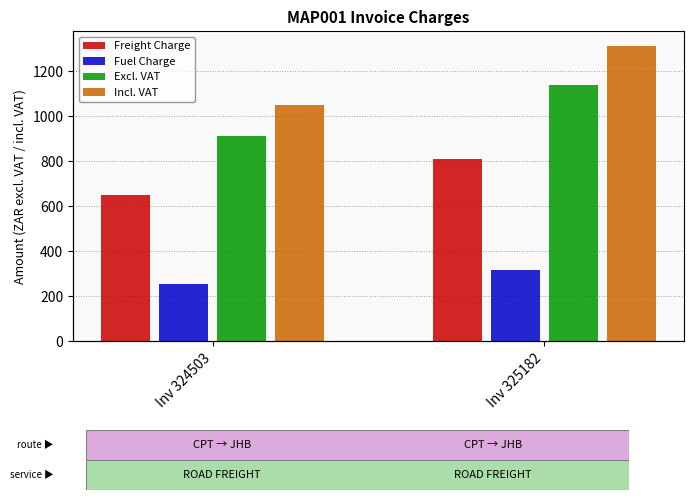

Reading left to right, what are all the values shown in this chart?

Freight Charge: 649.0	811.8
Fuel Charge: 255.1	319.1
Excl. VAT: 914.1	1140.9
Incl. VAT: 1051.2	1312.0